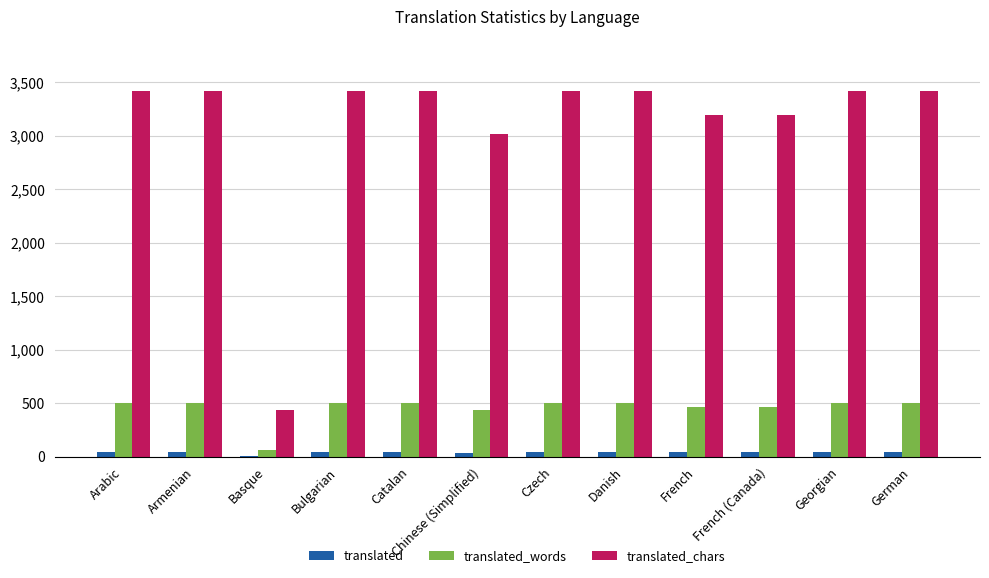

Is the value of translated at French (Canada) greater than the value of translated_words at Catalan?

No